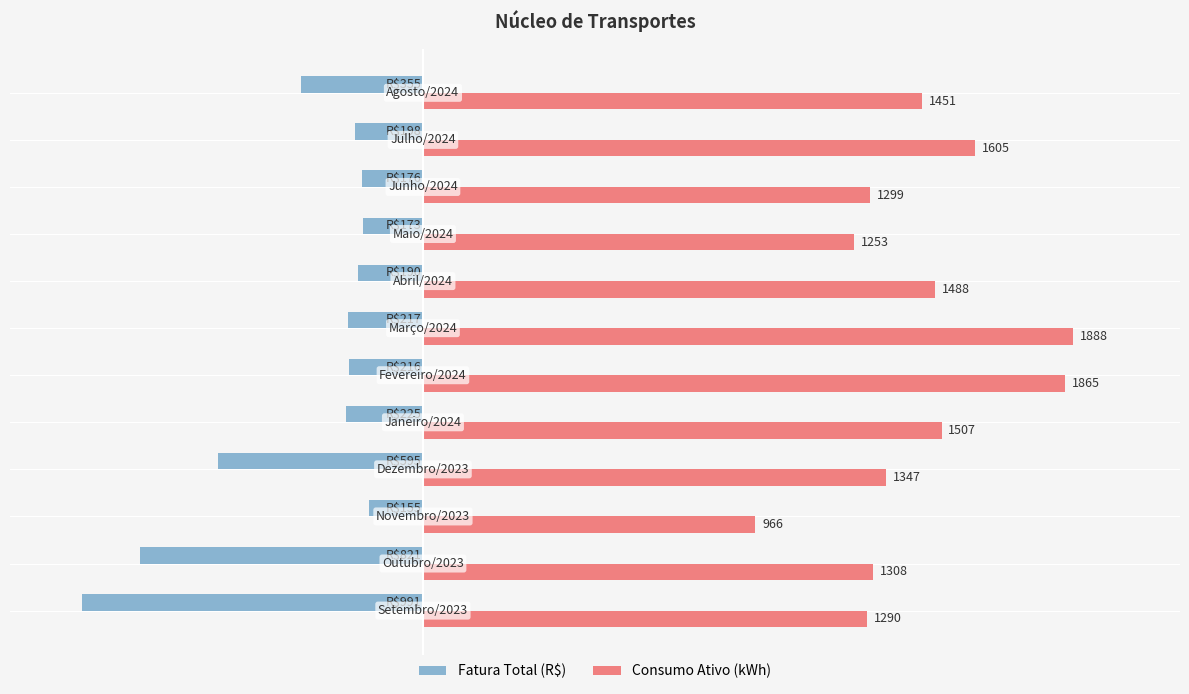

Which series has the widest spread of values?

Consumo Ativo (kWh)